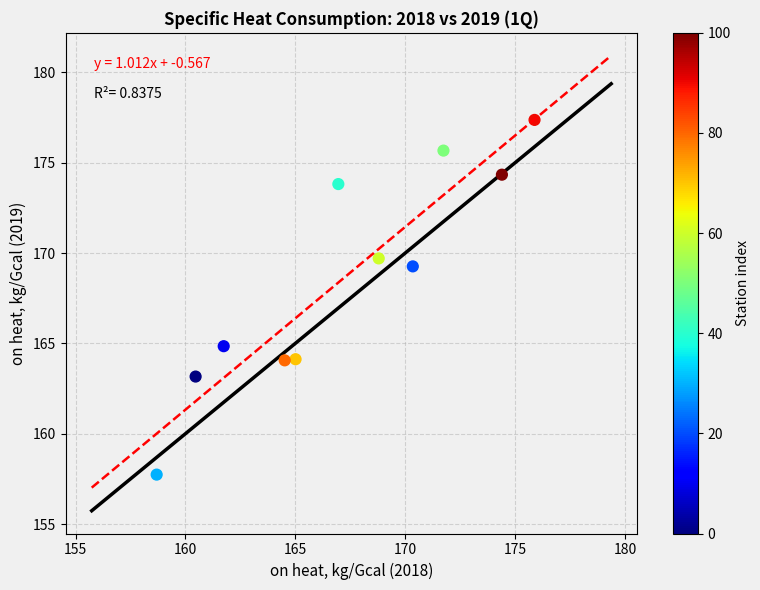

What is the average X value?

167.1